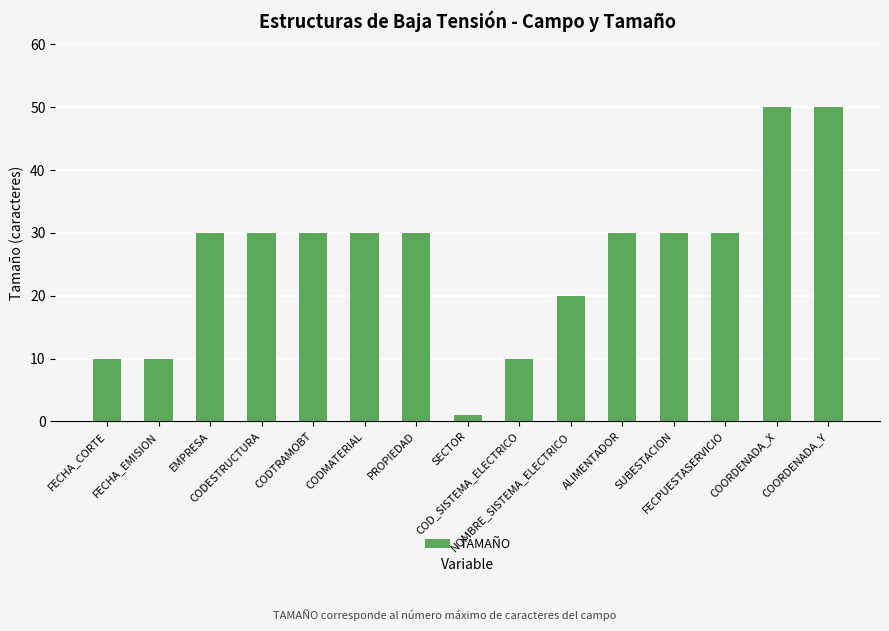

How many data points are less than 30?

5